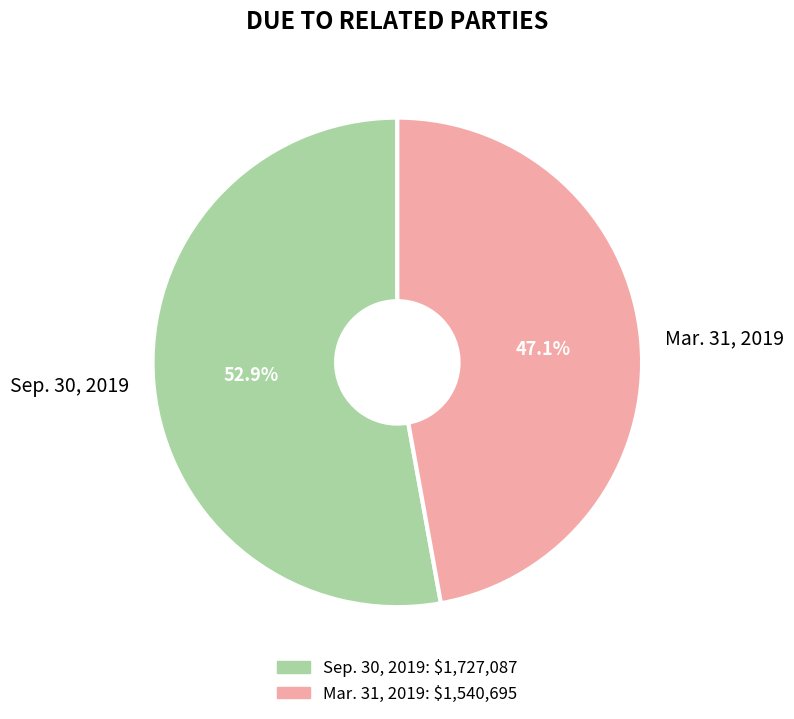

Is there a majority slice in this chart?

Yes